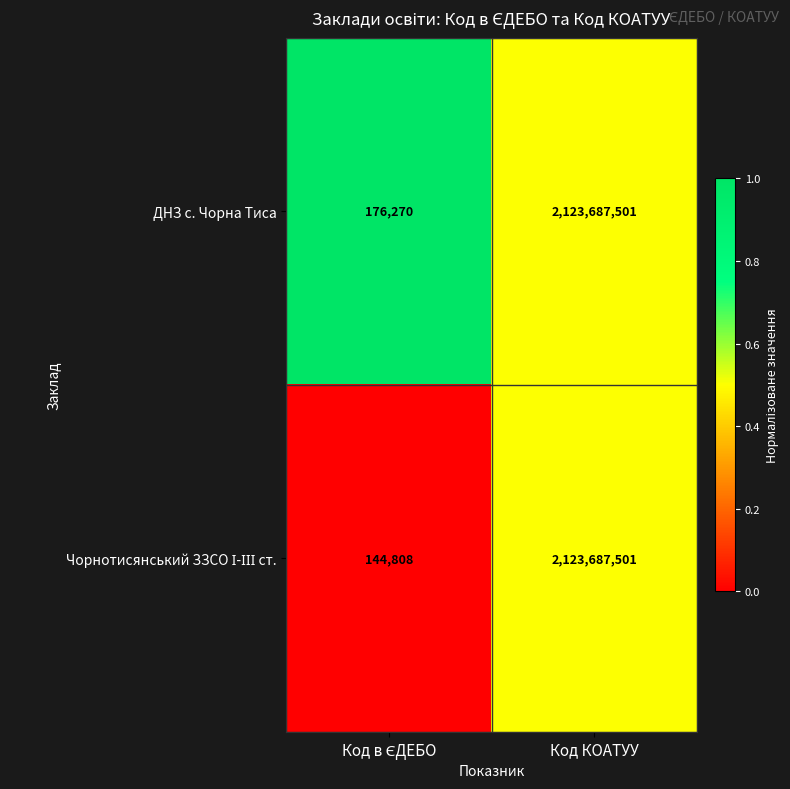

At which label does ДНЗ с. Чорна Тиса reach its peak?

Код КОАТУУ